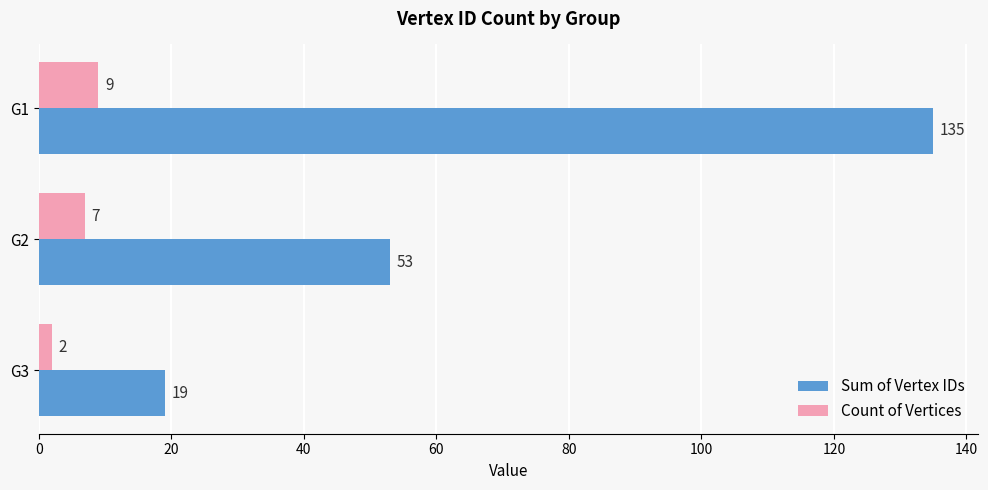

The value of Count of Vertices at G2 is 7. True or false?

True